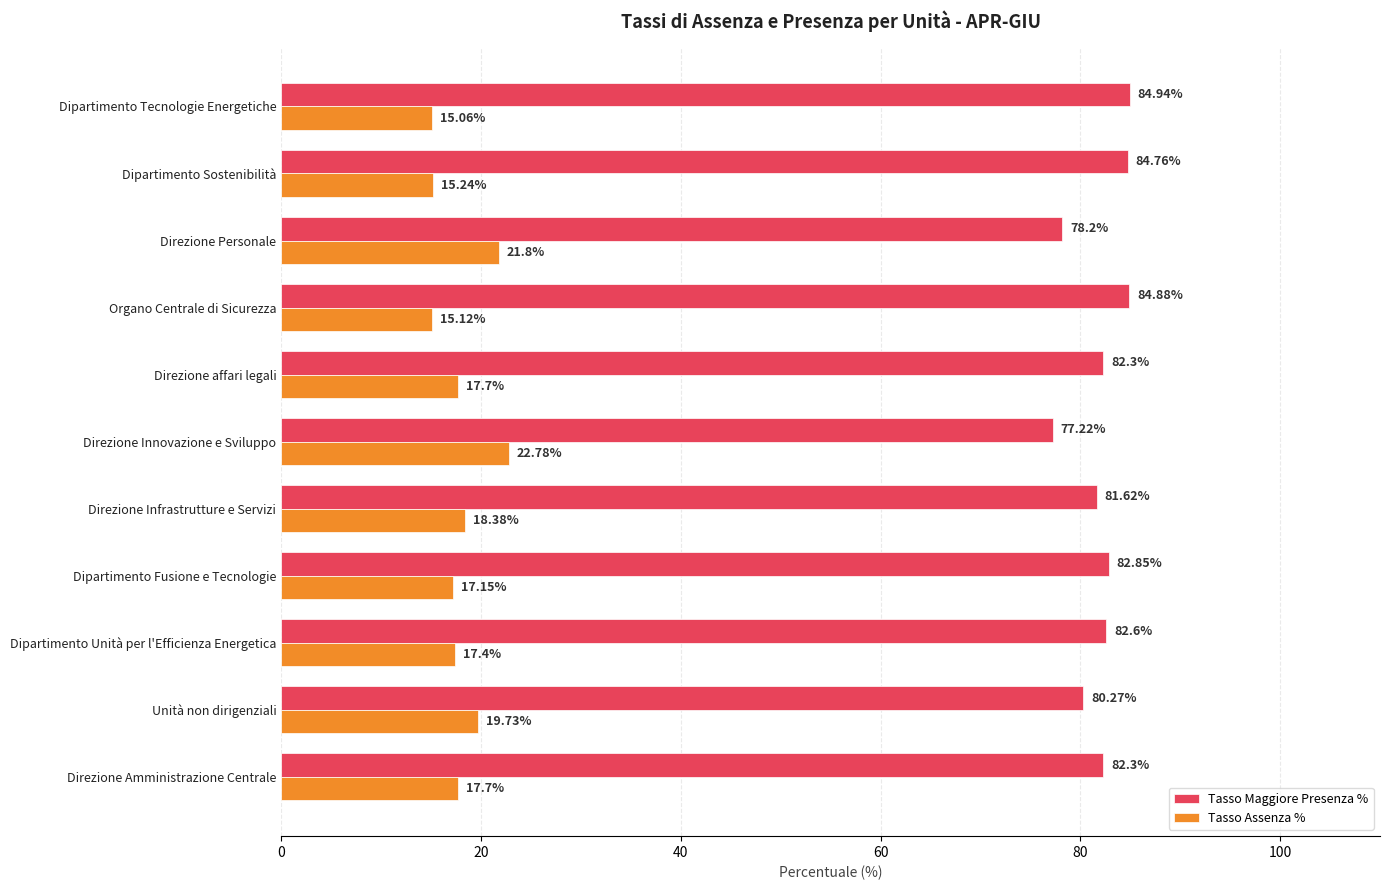

Rank the series by their average value, from lowest to highest.

Tasso Assenza %, Tasso Maggiore Presenza %